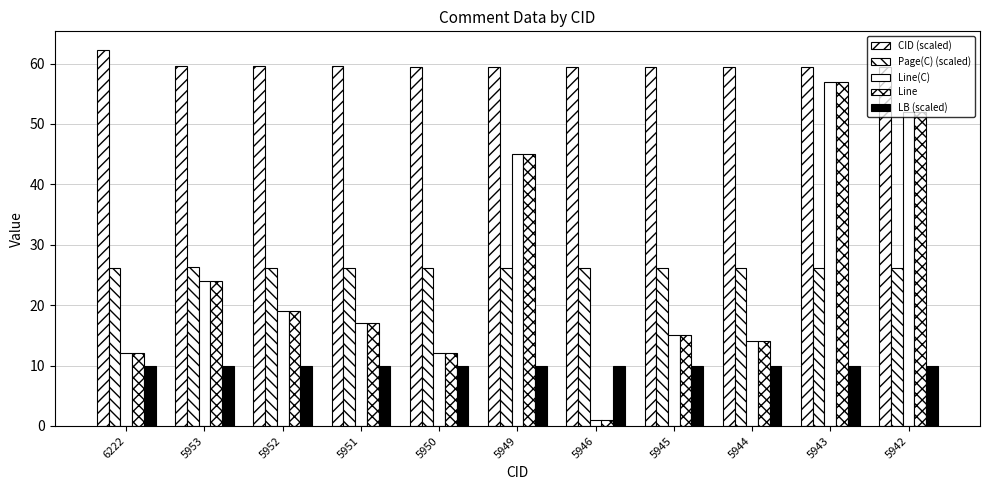

How many groups of bars are there?

11